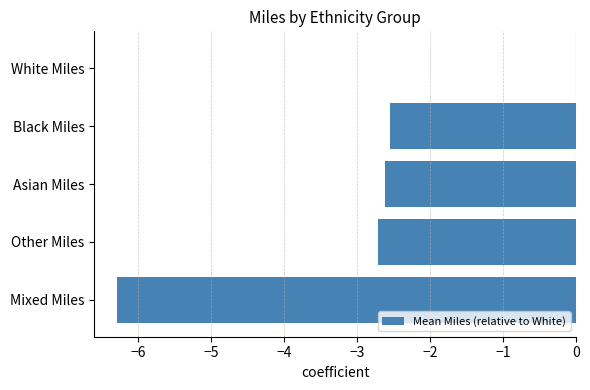

What is the average value?

-2.8